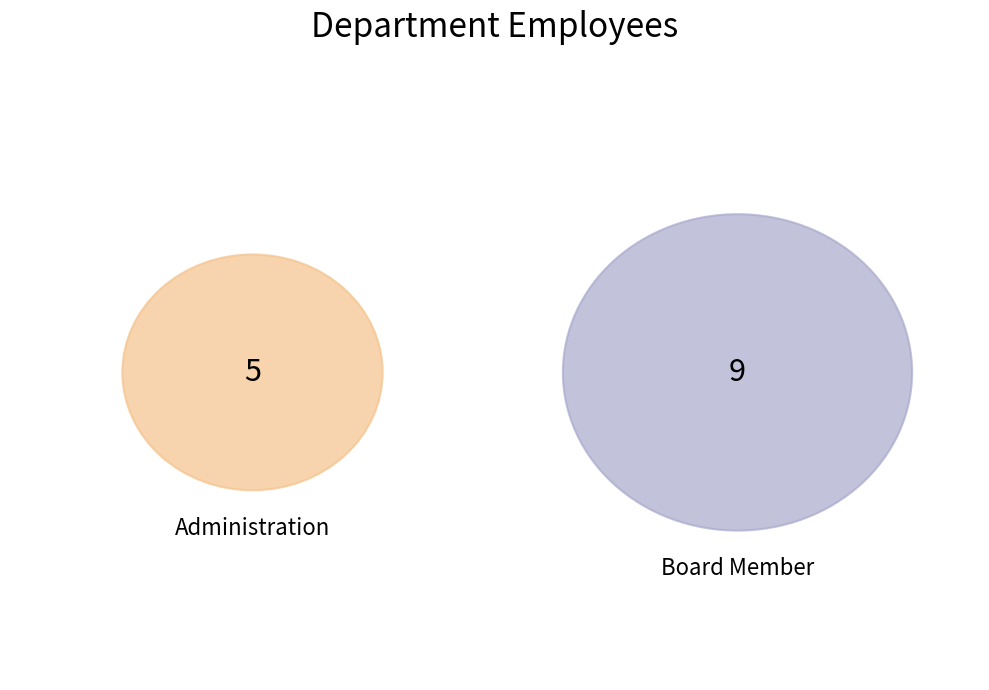

Is it true that Board Member is 64% of the pie?

True